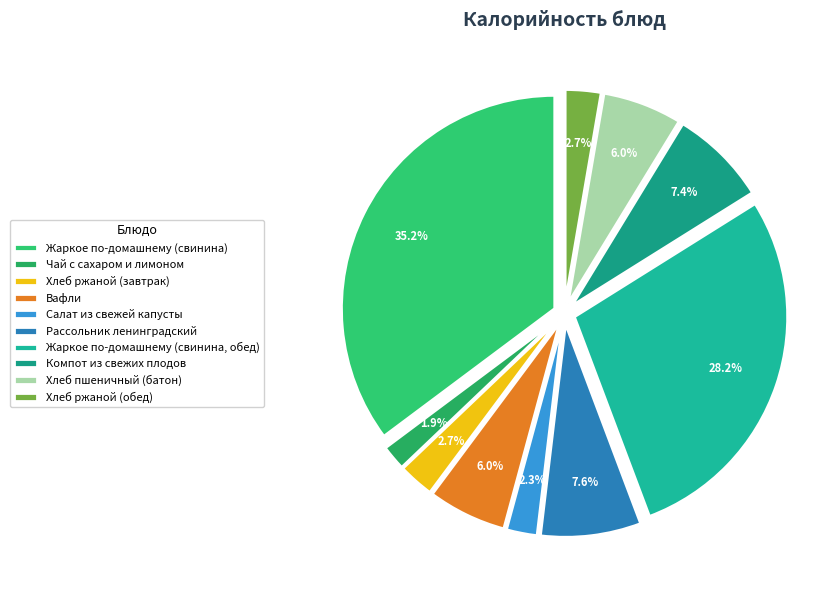

True or false: Чай с сахаром и лимоном accounts for 1% of the total.

False